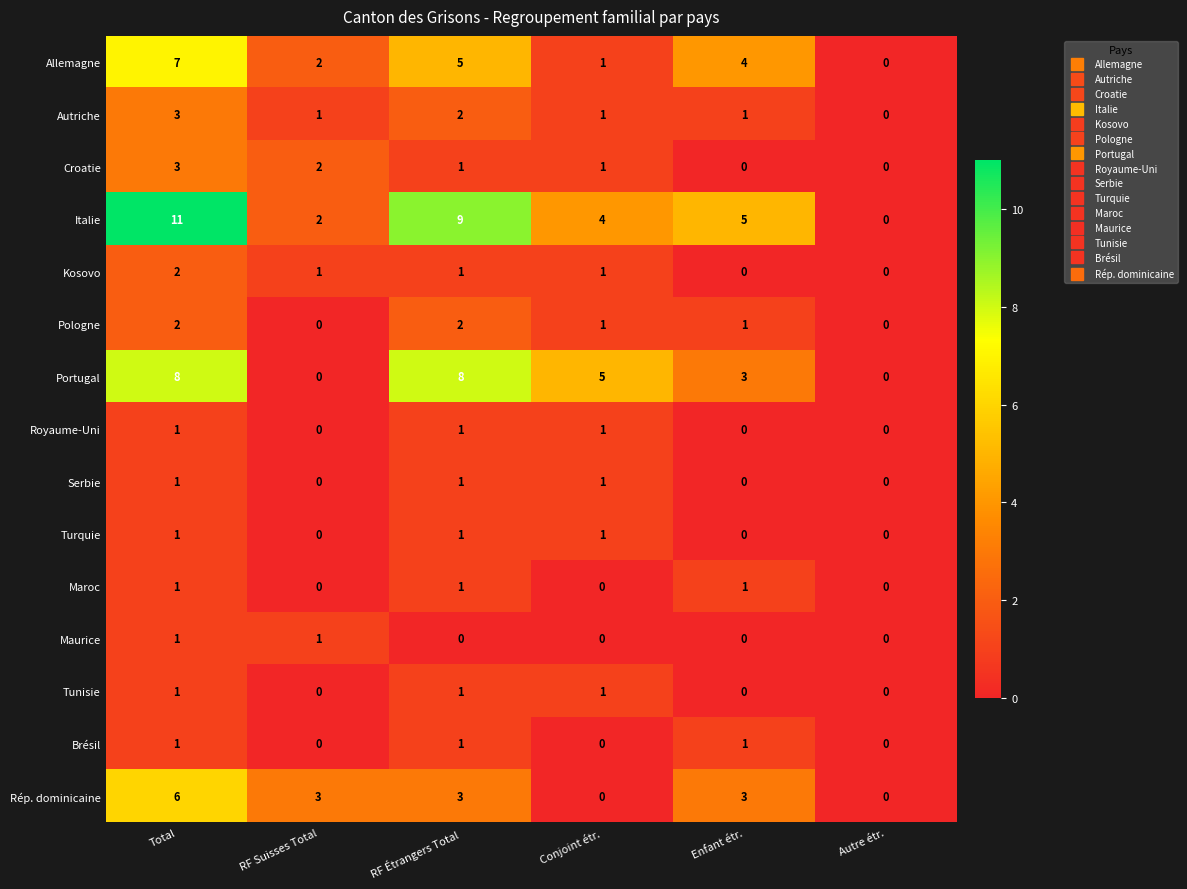

What is the sum of the Italie values at Total and Enfant étr.?

16